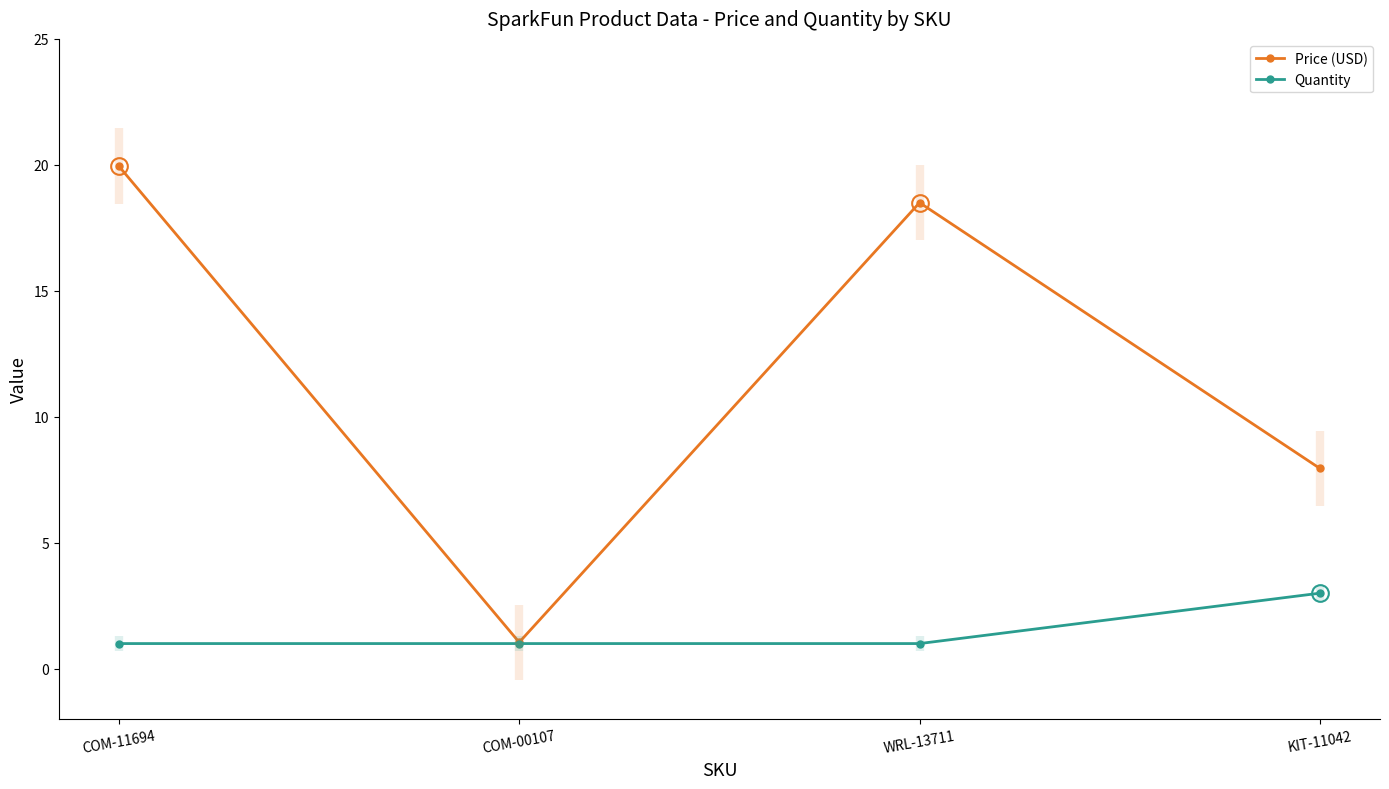

What is the difference between the maximum and minimum values in the Quantity series?

2.0